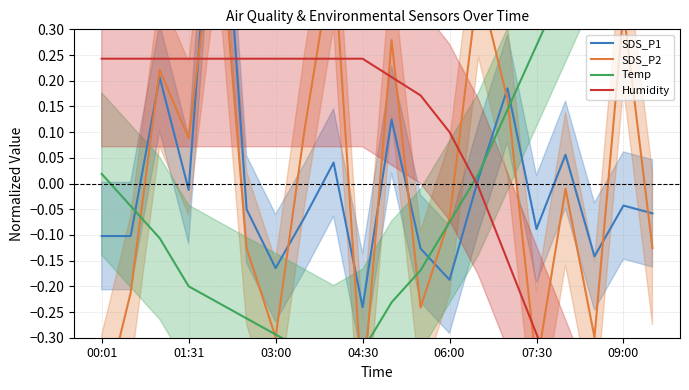

What is the spread (max minus min) of values at 06:00?

1.0